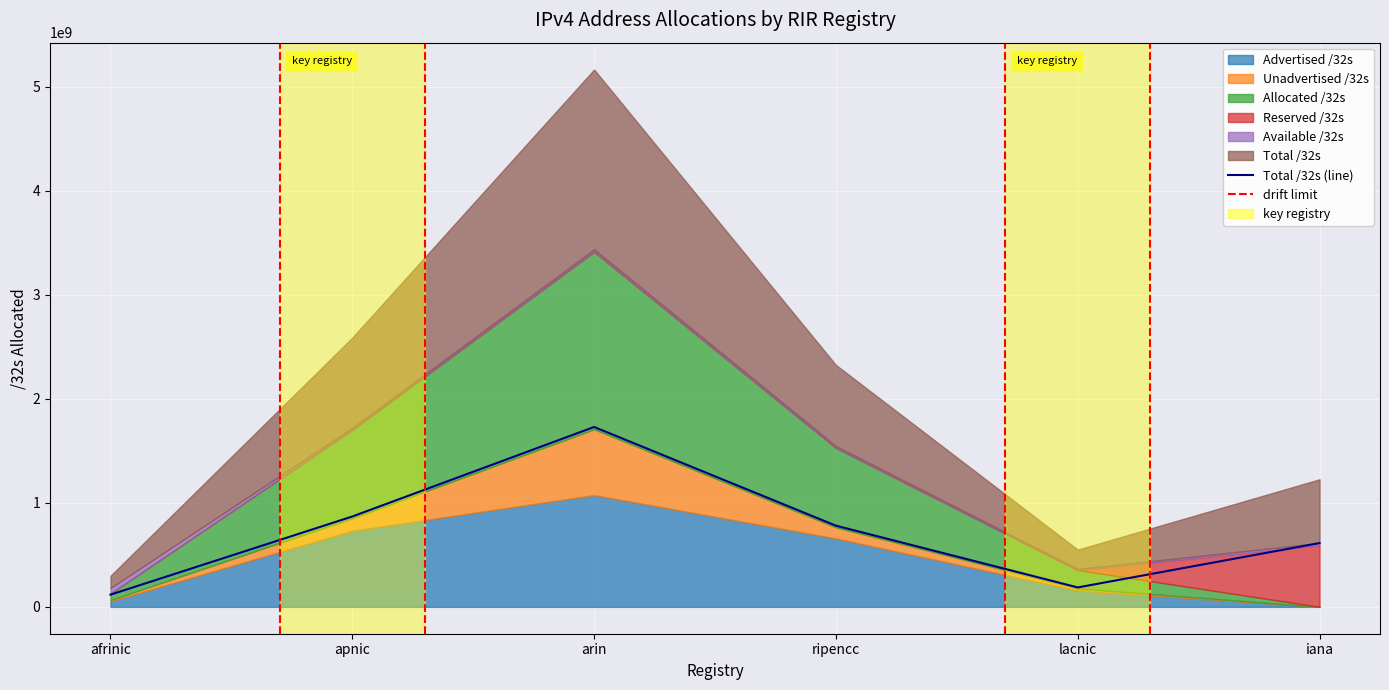

Which label corresponds to the smallest value in the chart?

afrinic